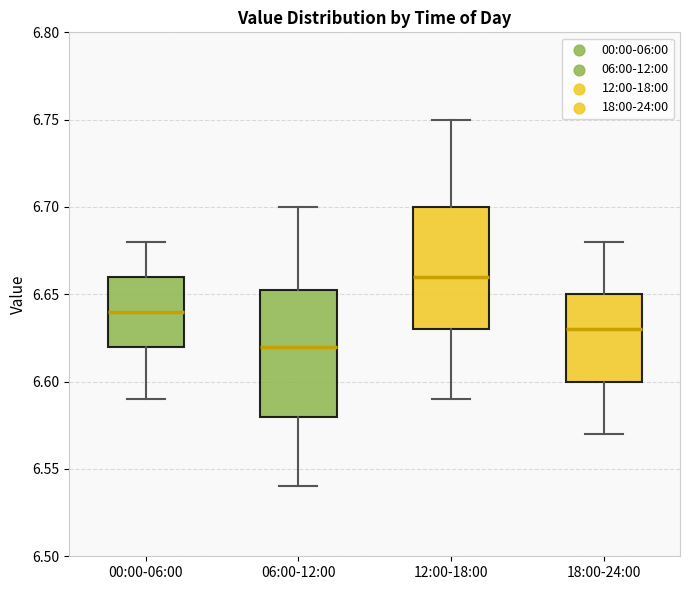

Which box's median line is the highest?

12:00-18:00